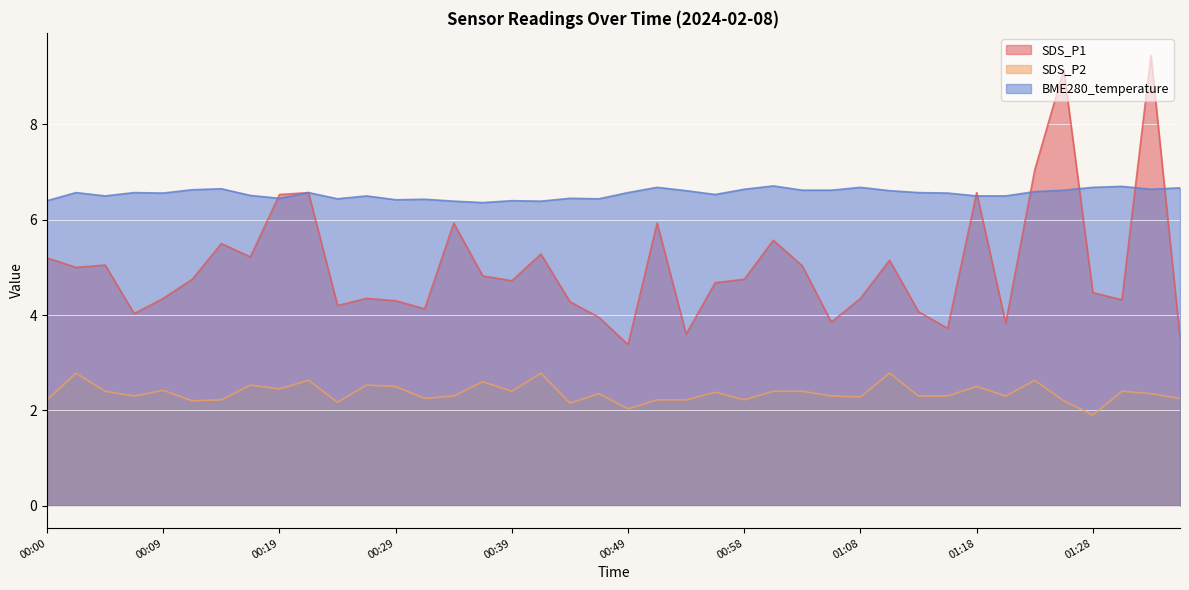

What is the approximate value of BME280_temperature at 01:30?

6.7